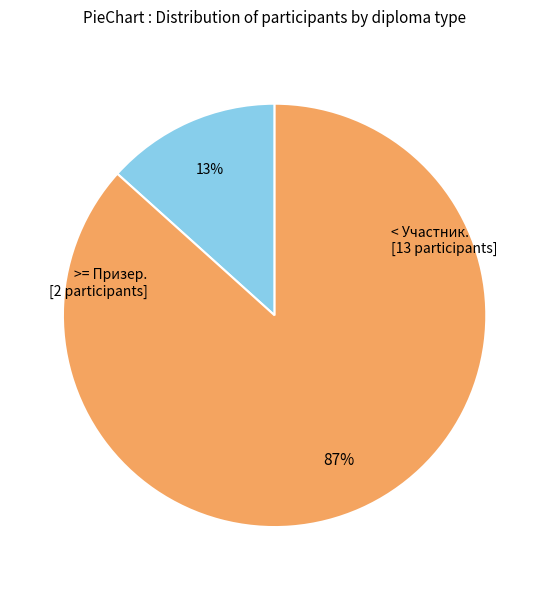

To the nearest percent, what is the average slice percentage?

50%